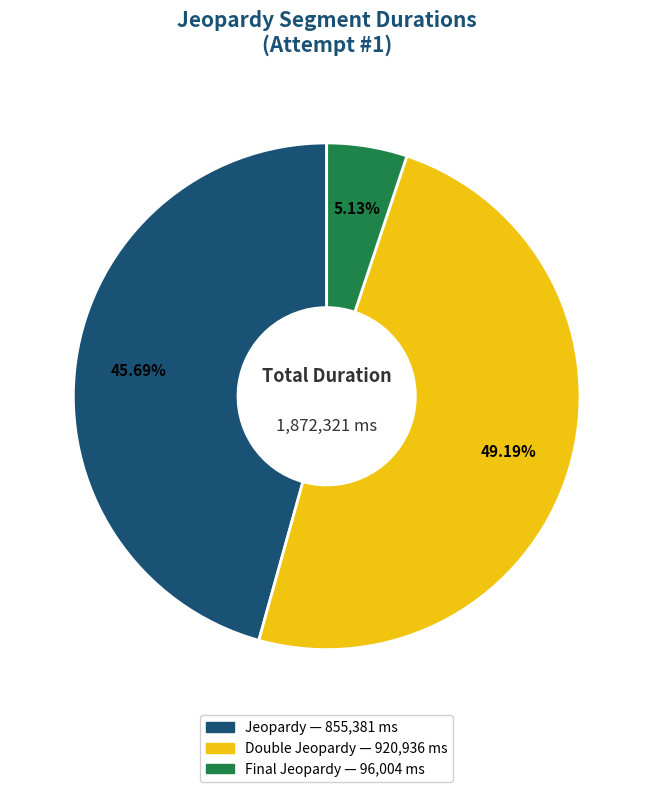

Rank the categories by value from lowest to highest.

Final Jeopardy, Jeopardy, Double Jeopardy